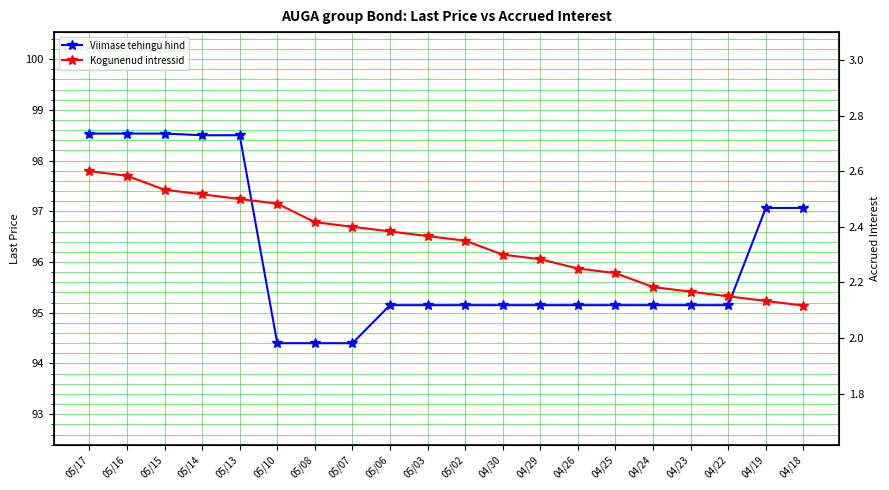

How many Kogunenud intressid values are between 2 and 3?

20